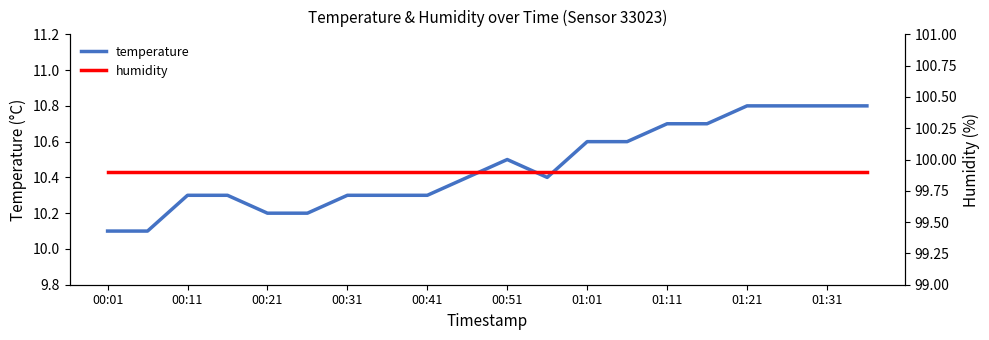

The temperature series shows 14.6 at 01:31. True or false?

False